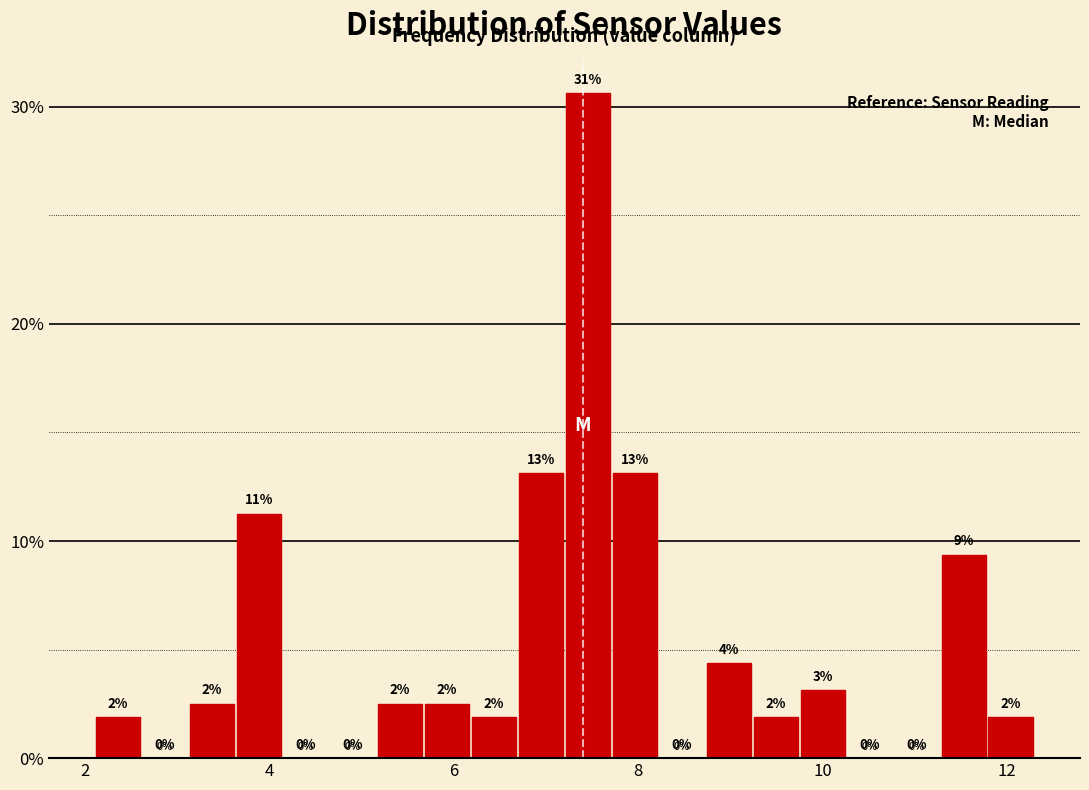

Read against the x-axis, roughly where is the centre of the tallest bar?

7.4